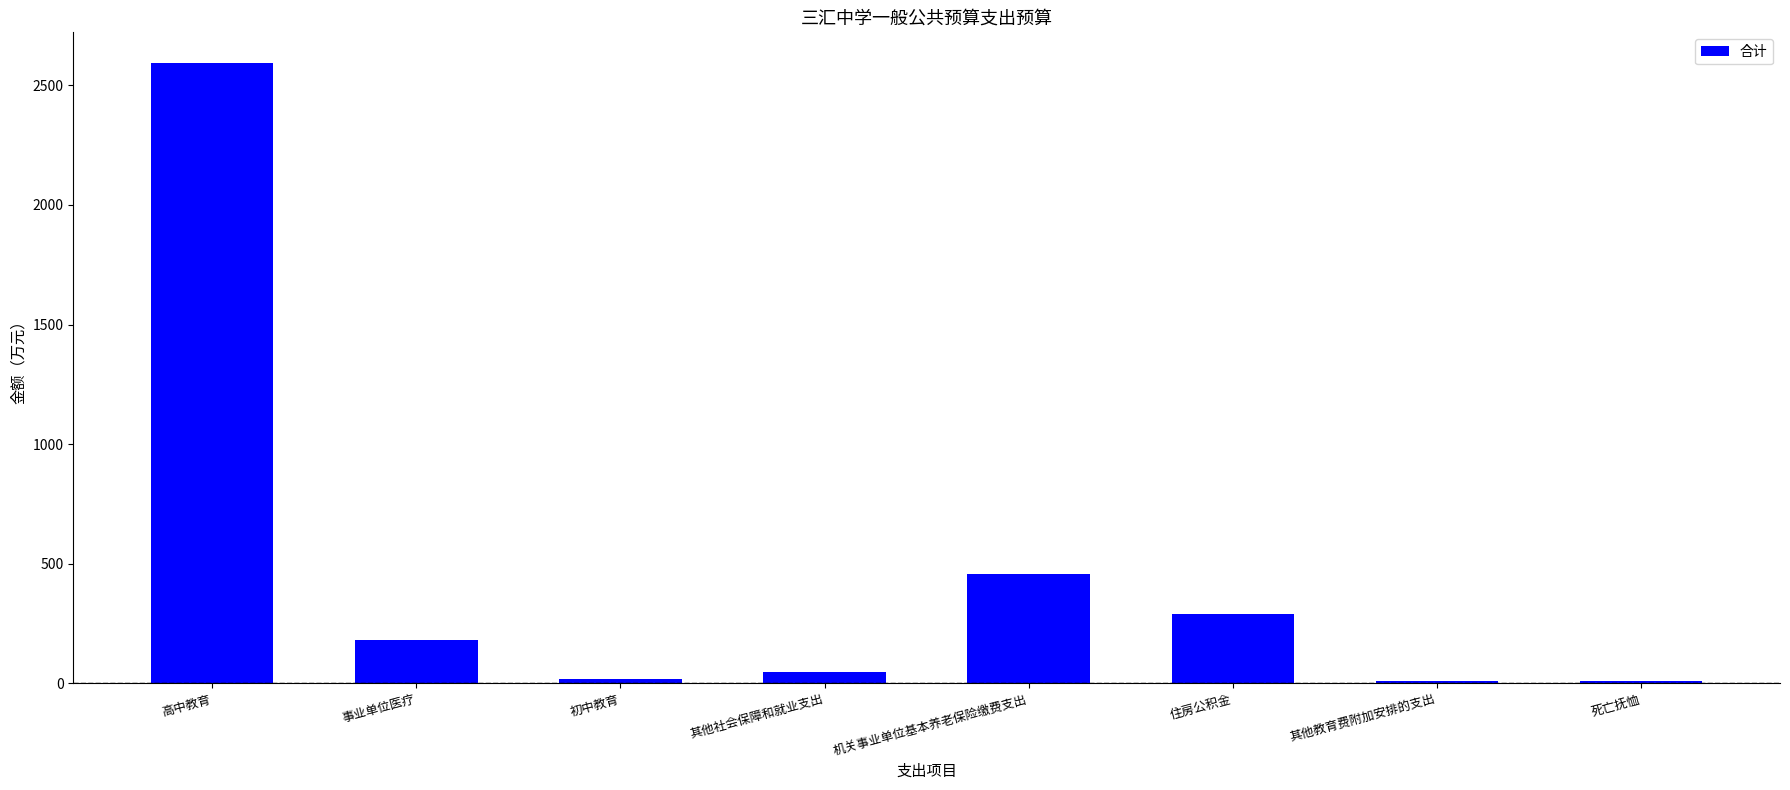

What is the difference between the values at 高中教育 and 机关事业单位基本养老保险缴费支出?

2133.4